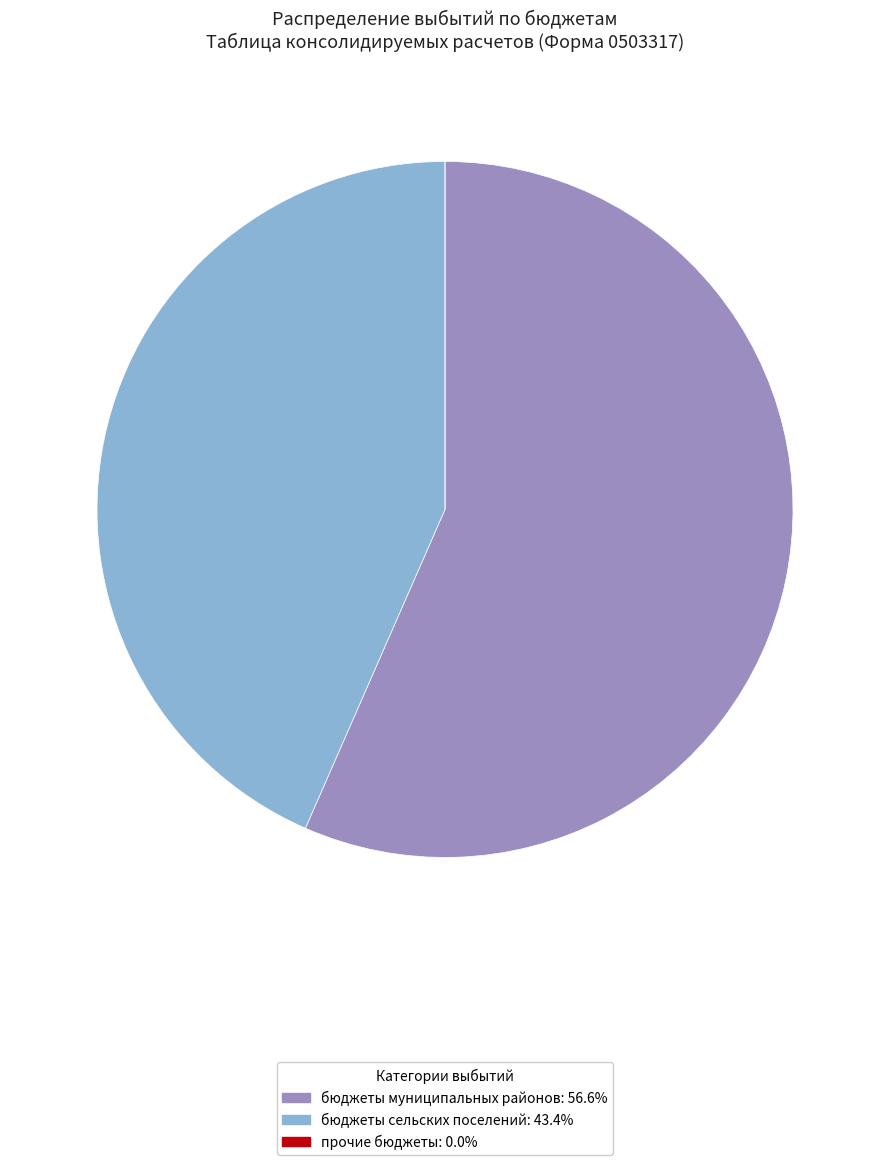

Does any single category account for the majority?

Yes